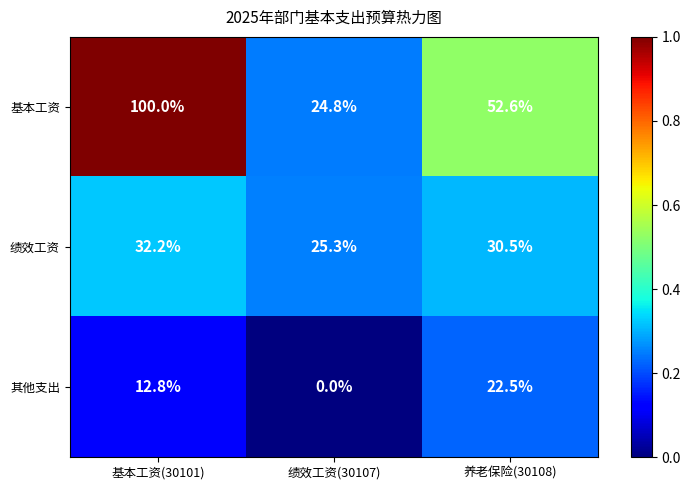

What is the difference between the maximum and minimum values in the 绩效工资 series?

6.9